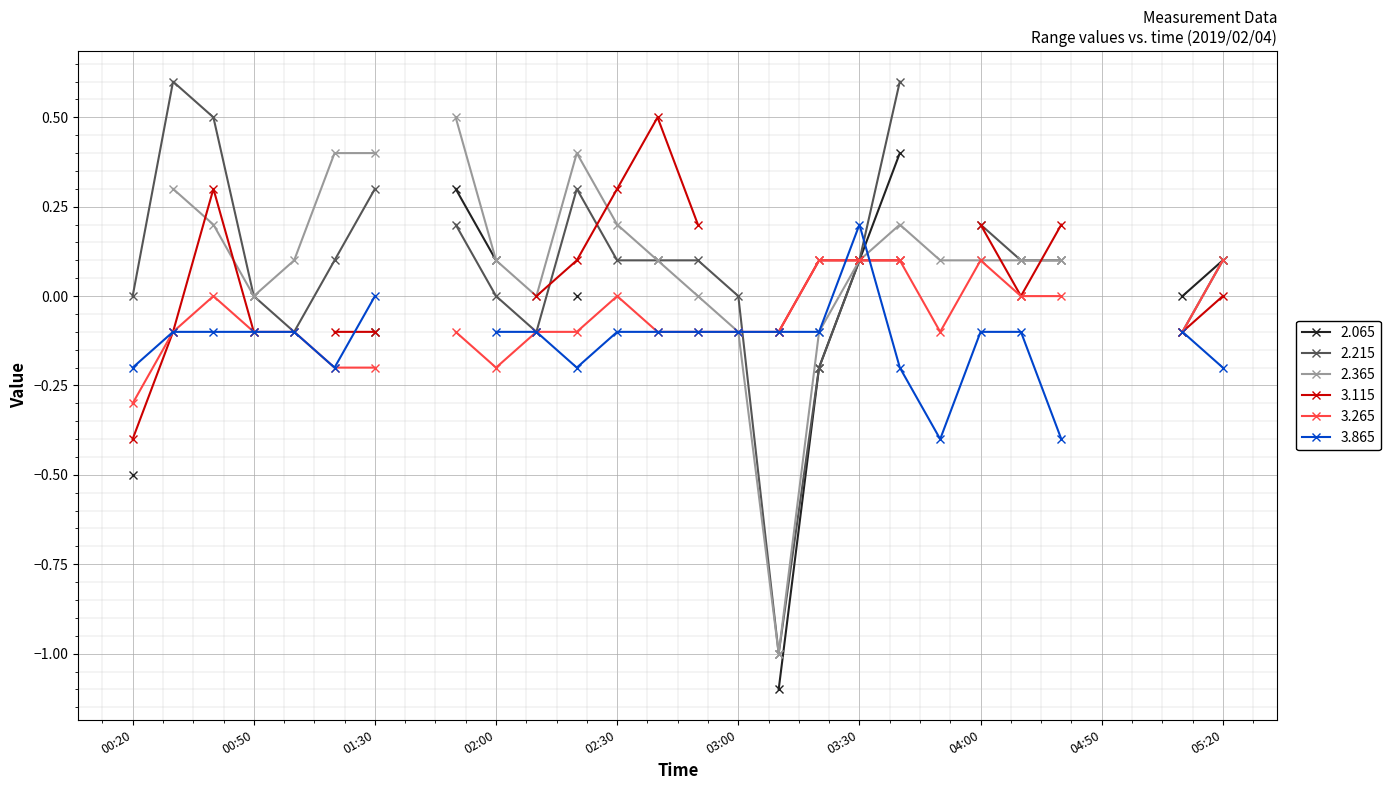

What value does the 3.265 series have at 2019/02/04 05:00?

999.0